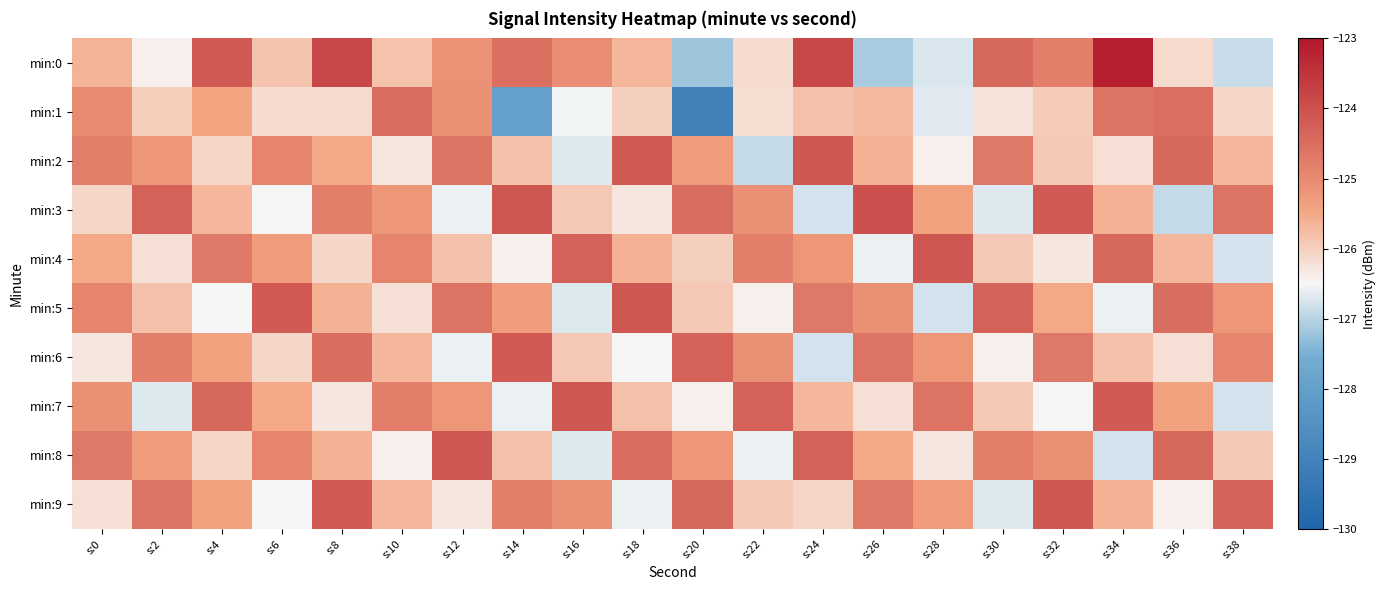

At which category is the sum across all series the highest?

s:8